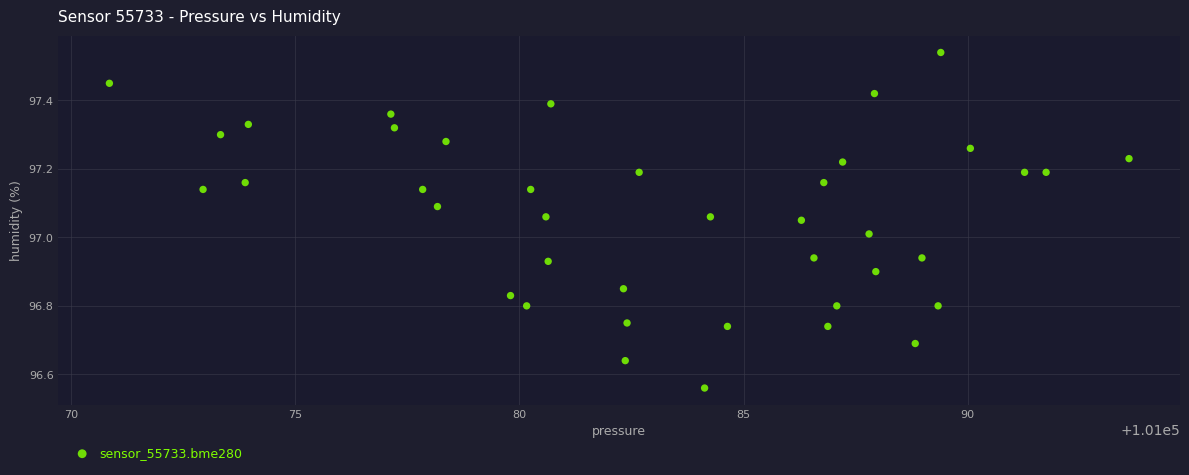

What is the range of X values (max minus min)?

22.8